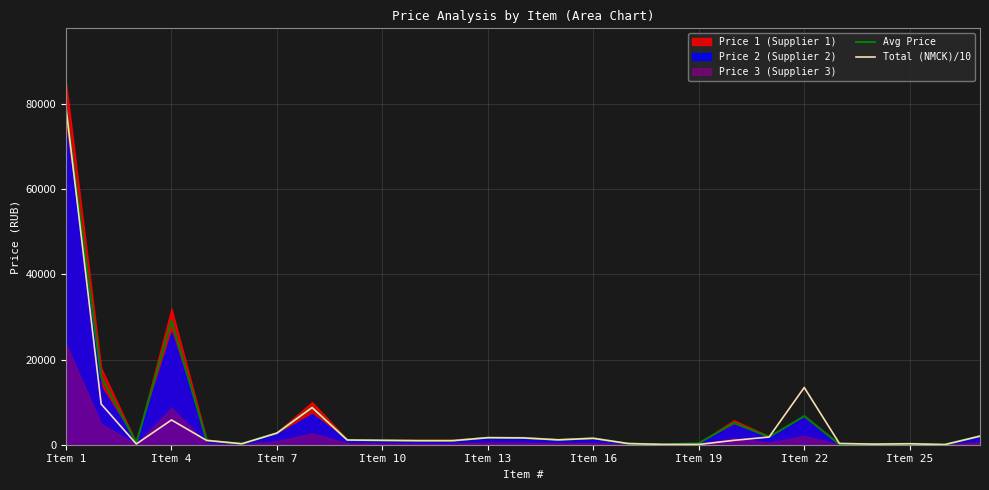

Which category has the highest value in the Avg Price series?

Item 1